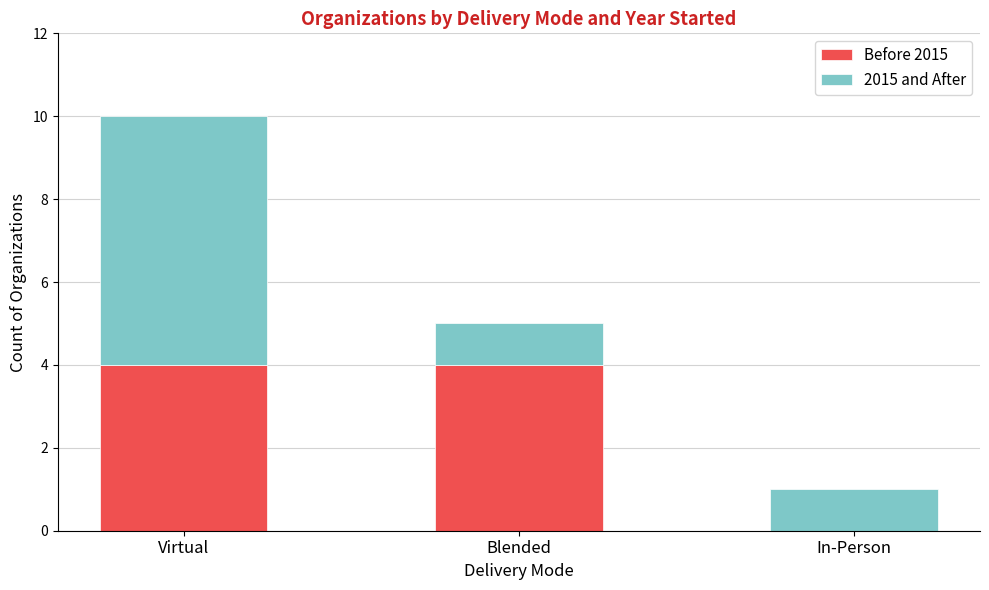

How many series are shown in this chart?

2